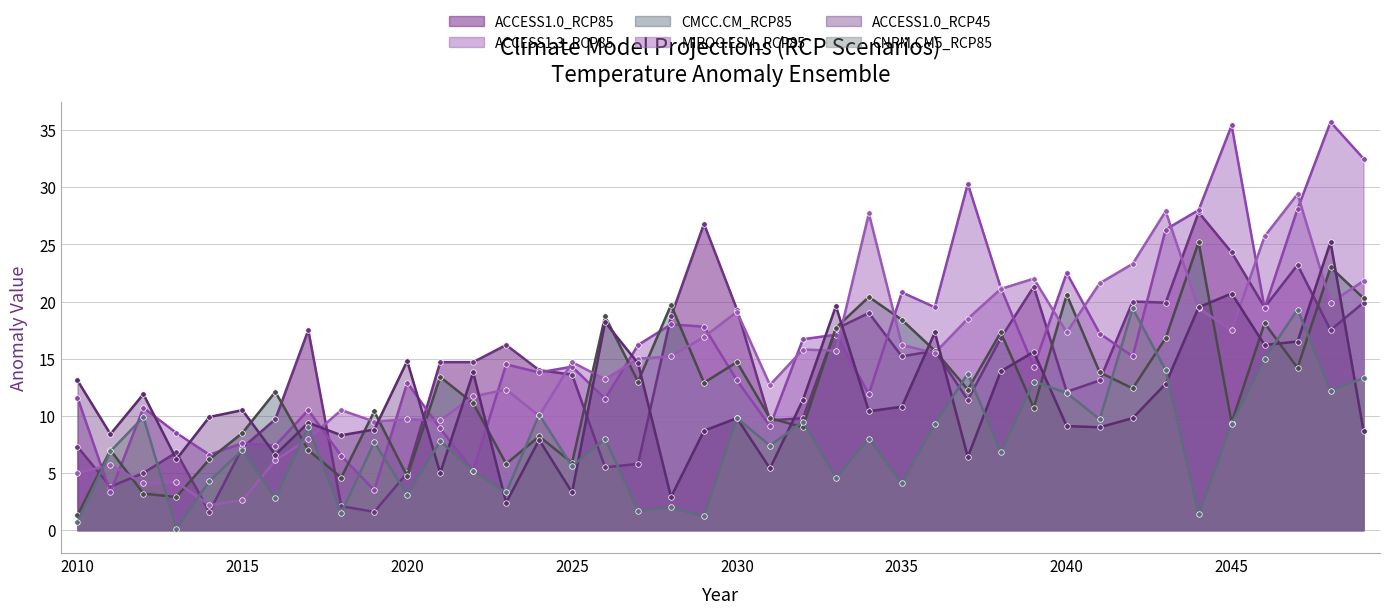

The CNRM.CM5_RCP85 series shows 13.0 at 2039. True or false?

True